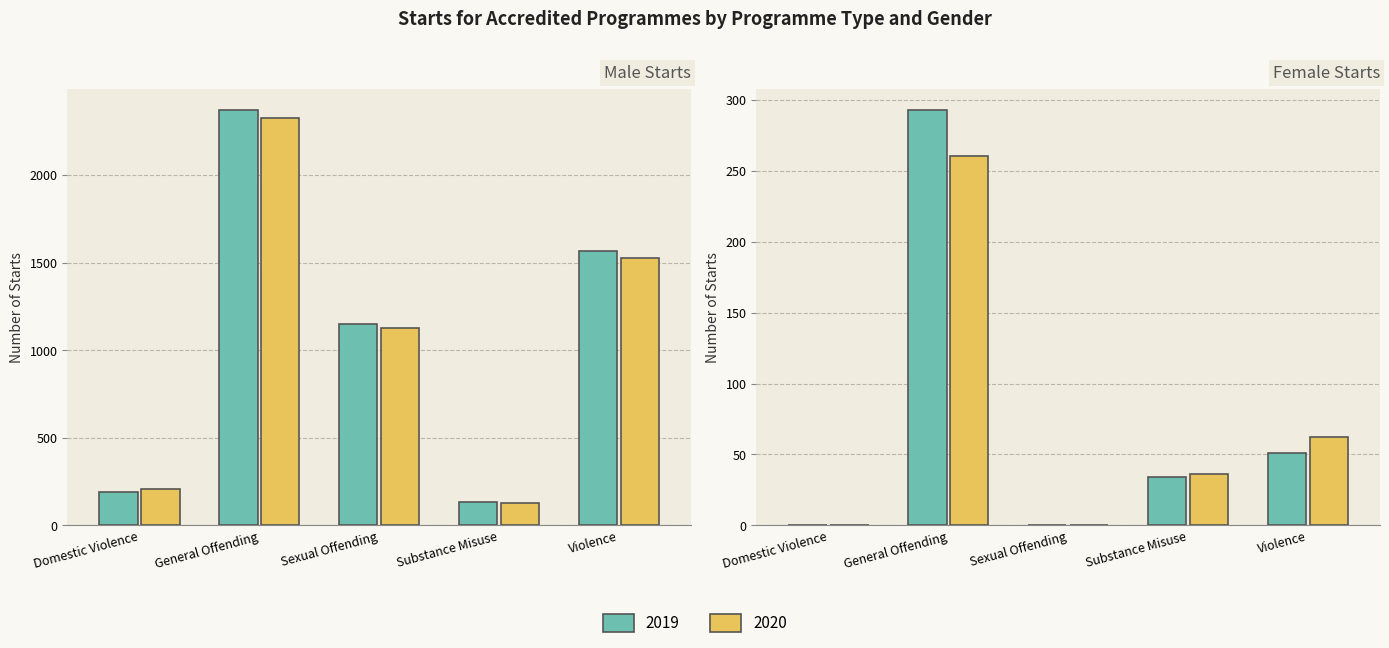

At which label does 2020 Female first exceed 36?

General Offending